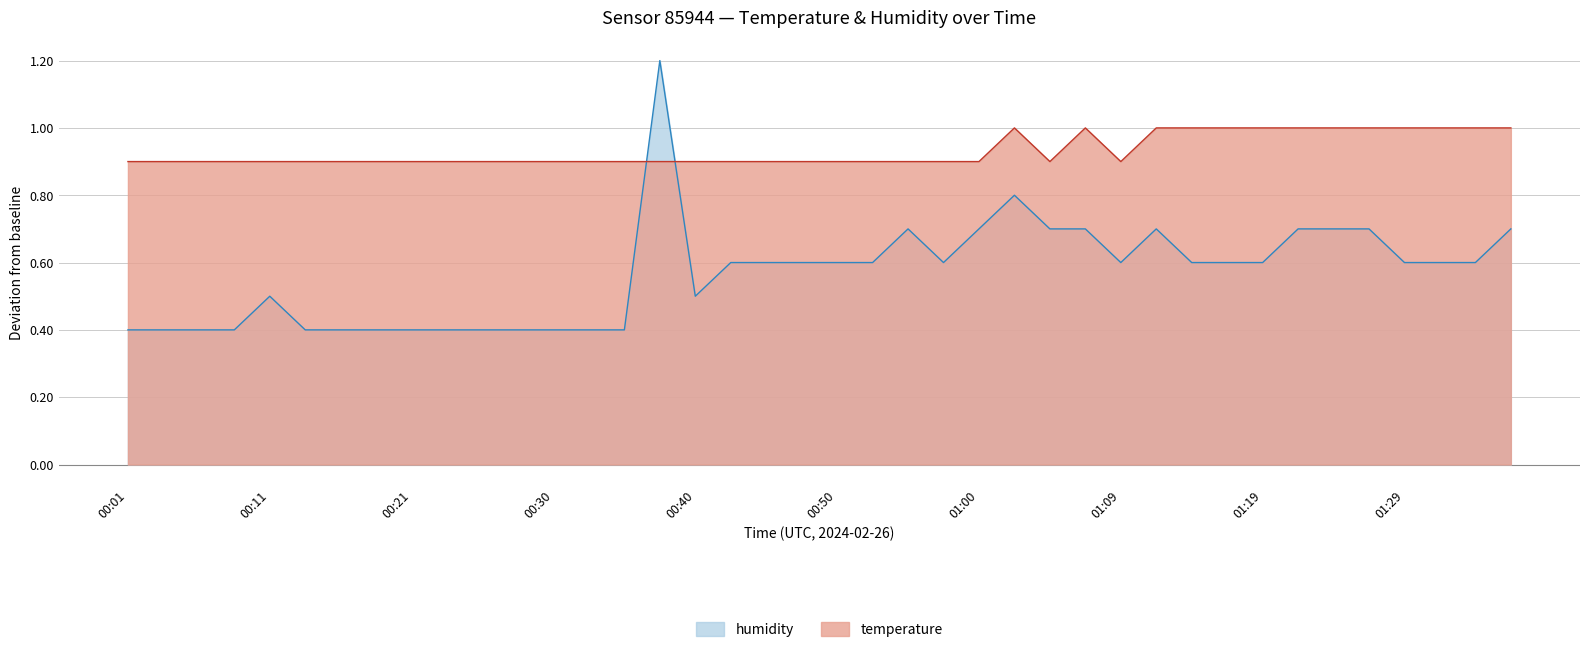

At which label does humidity reach its minimum?

00:01